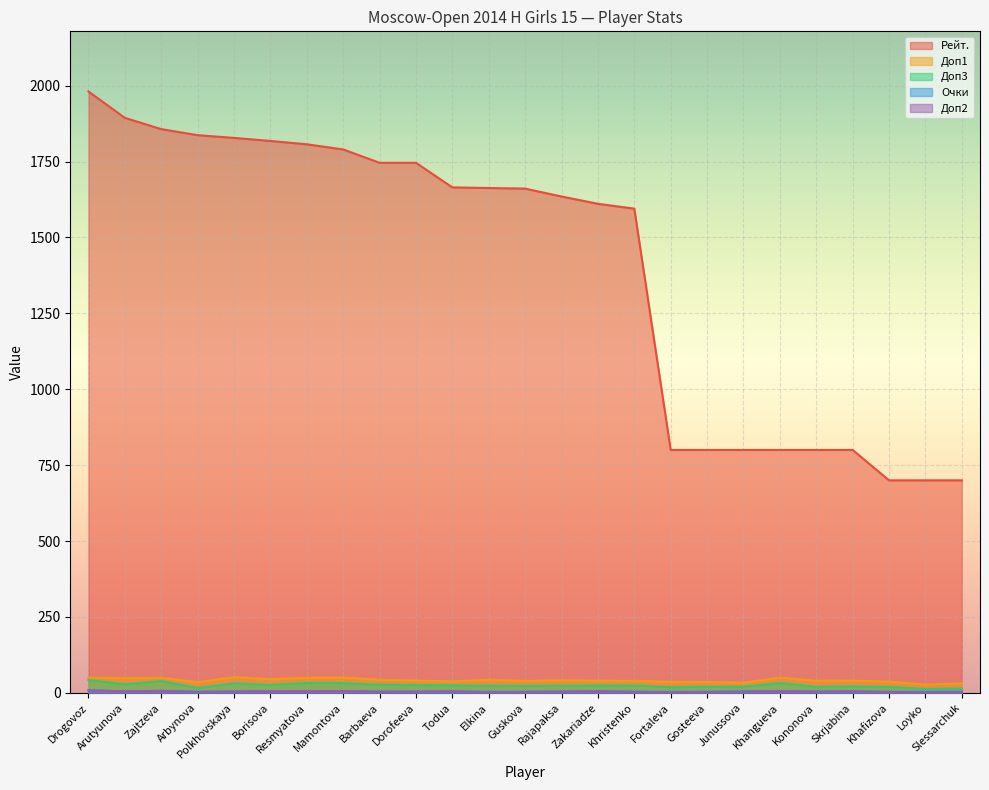

At which category does the chart reach its minimum across all series?

Elkina